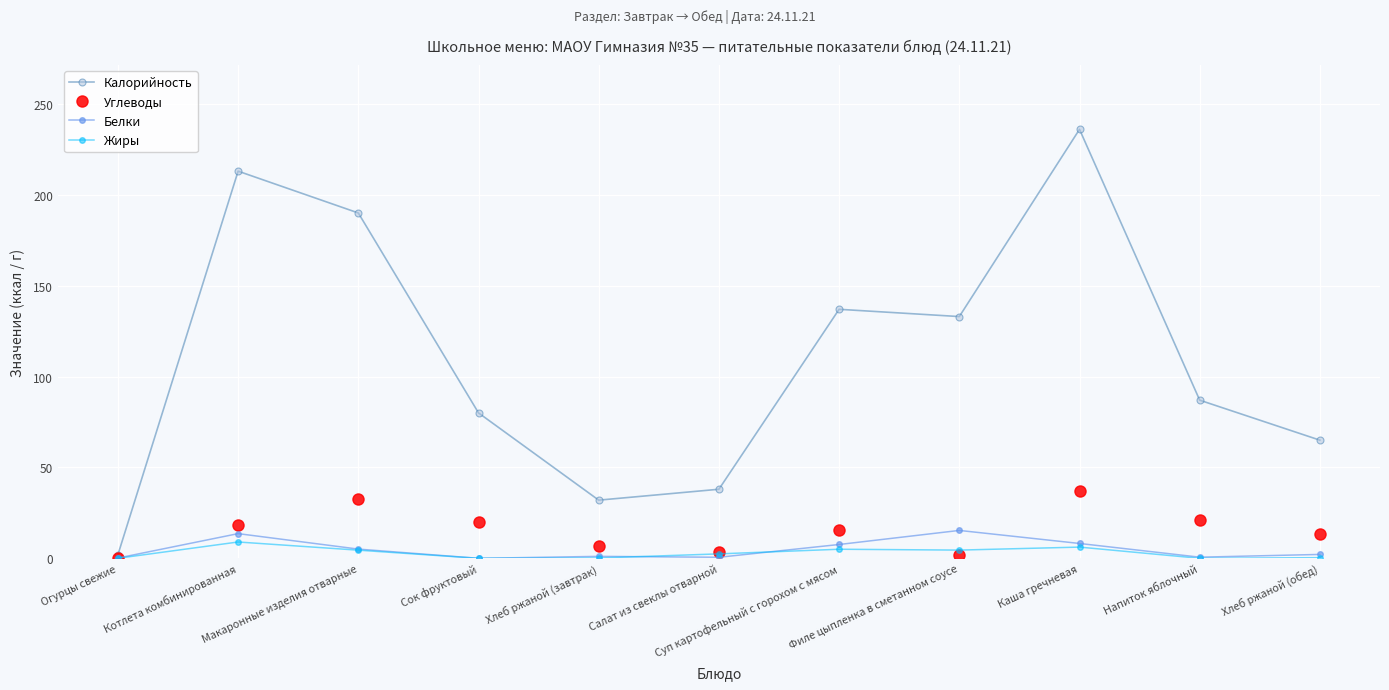

Which series has the largest range (max minus min)?

Калорийность